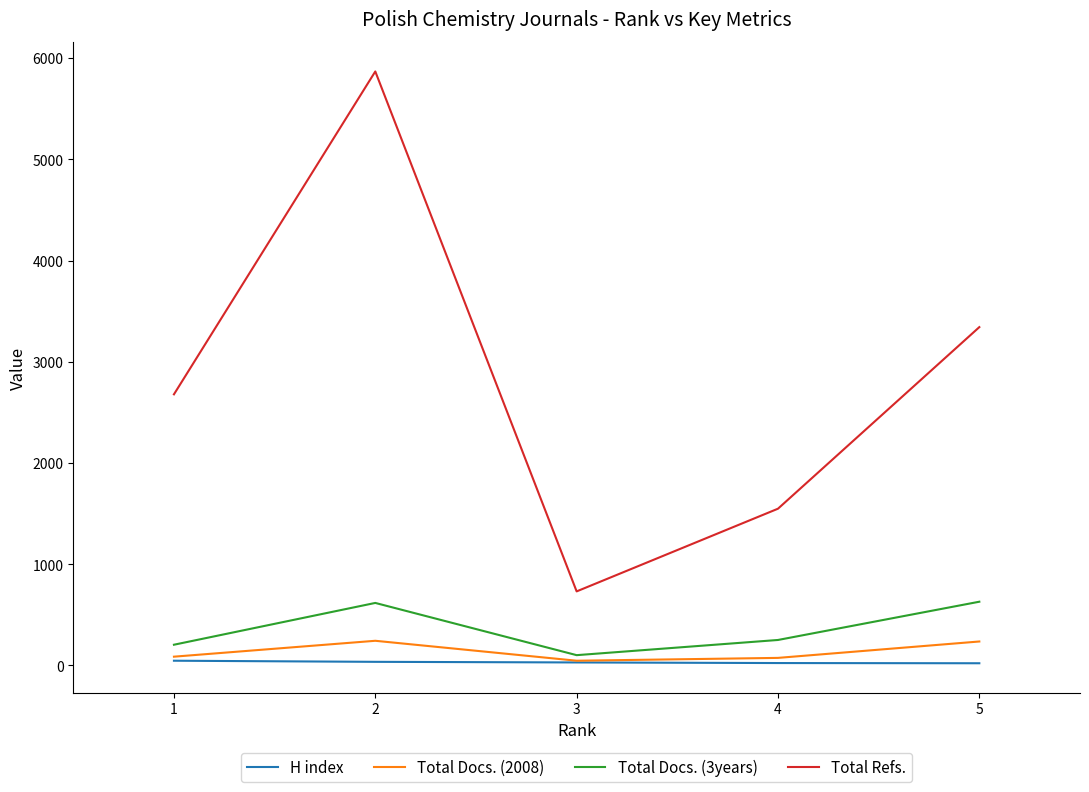

Which series has the largest total across all categories?

Total Refs.